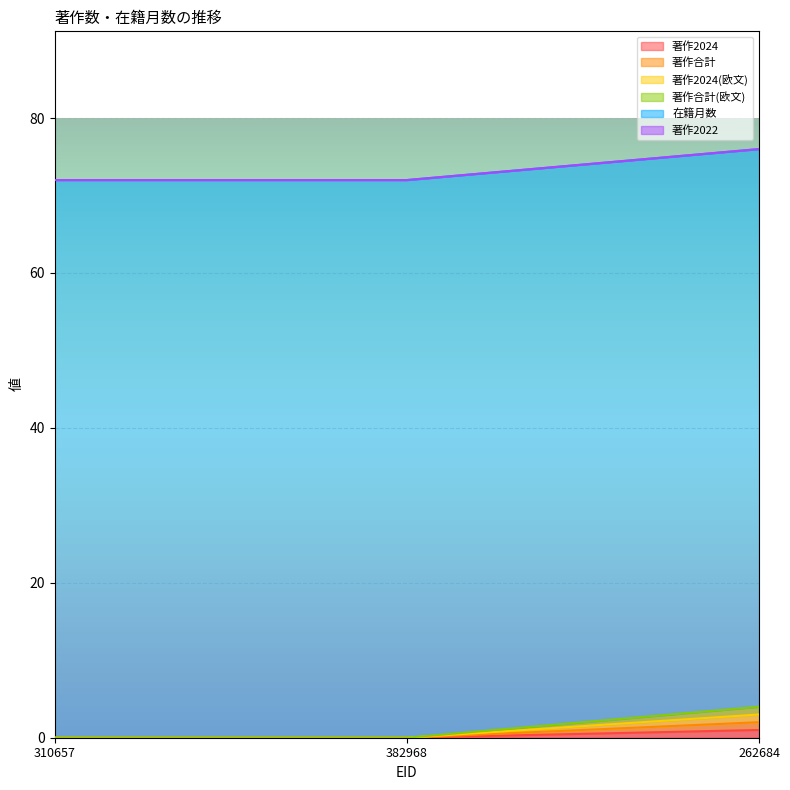

The value of 著作2024(欧文) at 262684 is 3. True or false?

True